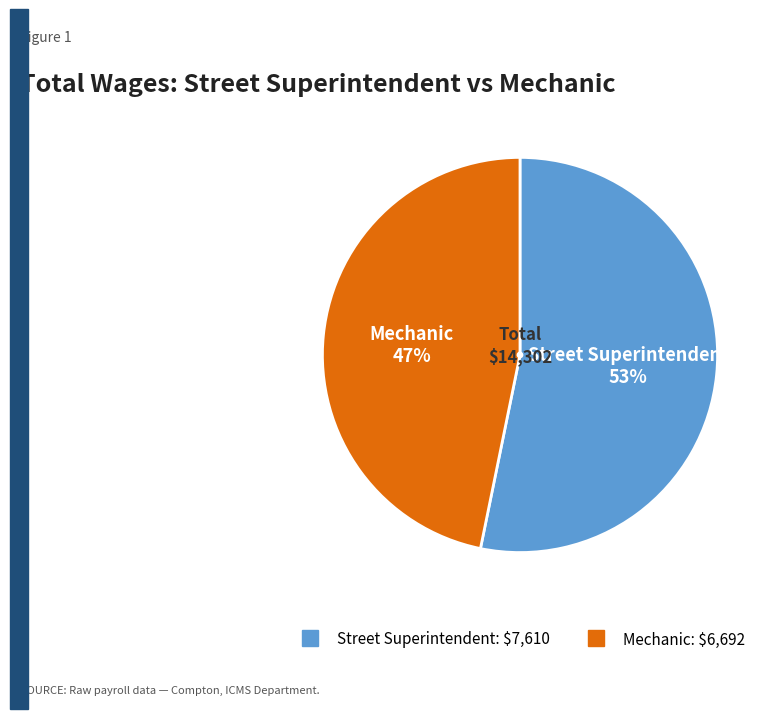

To the nearest percent, what percentage of the pie is Street Superintendent?

53%